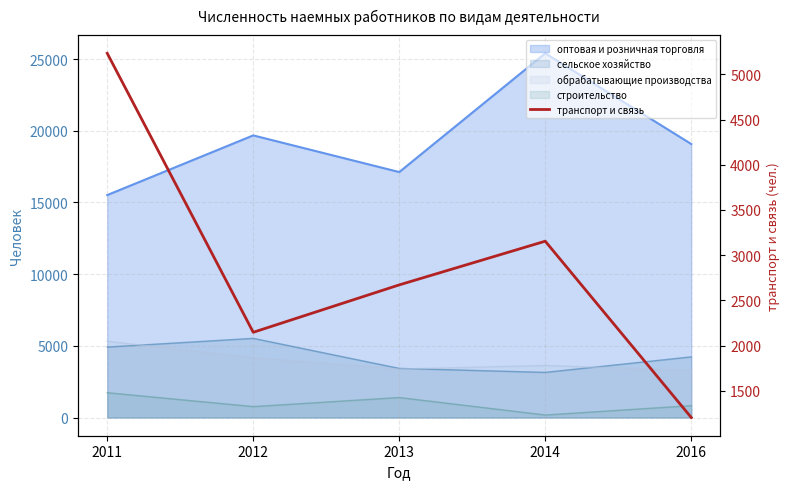

Rank the categories by value from highest to lowest.

2011, 2014, 2013, 2012, 2016